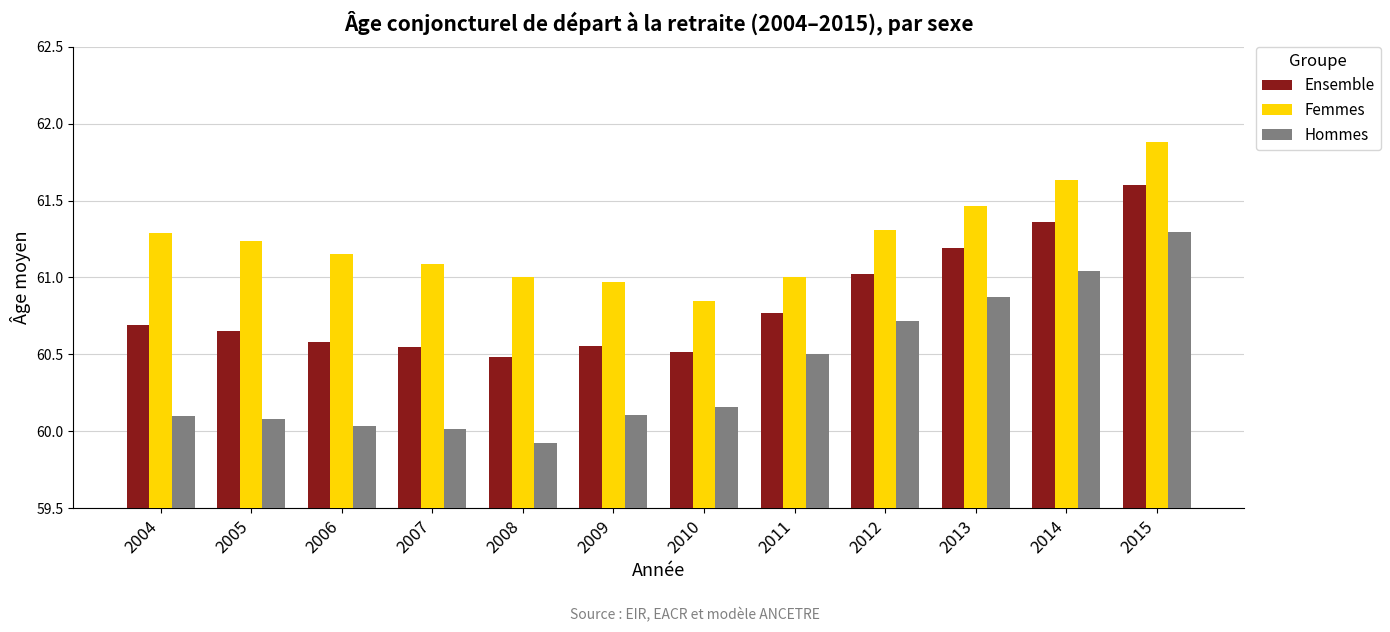

At which category is the sum across all series the highest?

2015